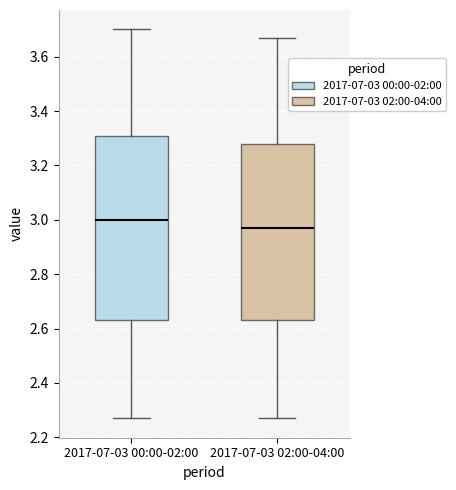

Where is the lower edge of the box for 2017-07-03 02:00-04:00 on the y-axis? The values are not printed on the chart, so give them approximately, as read against the axis.

2.64